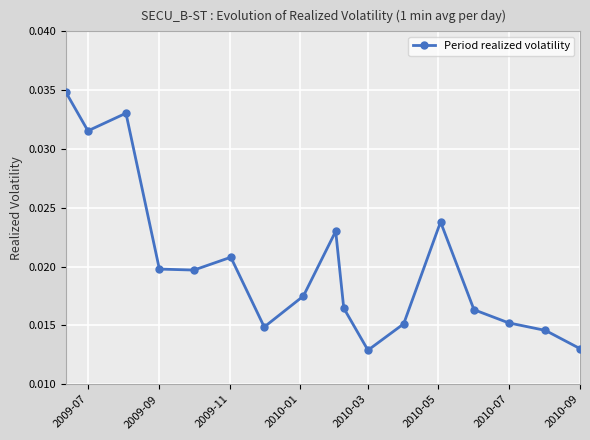

How many values are between 0 and 1?

17